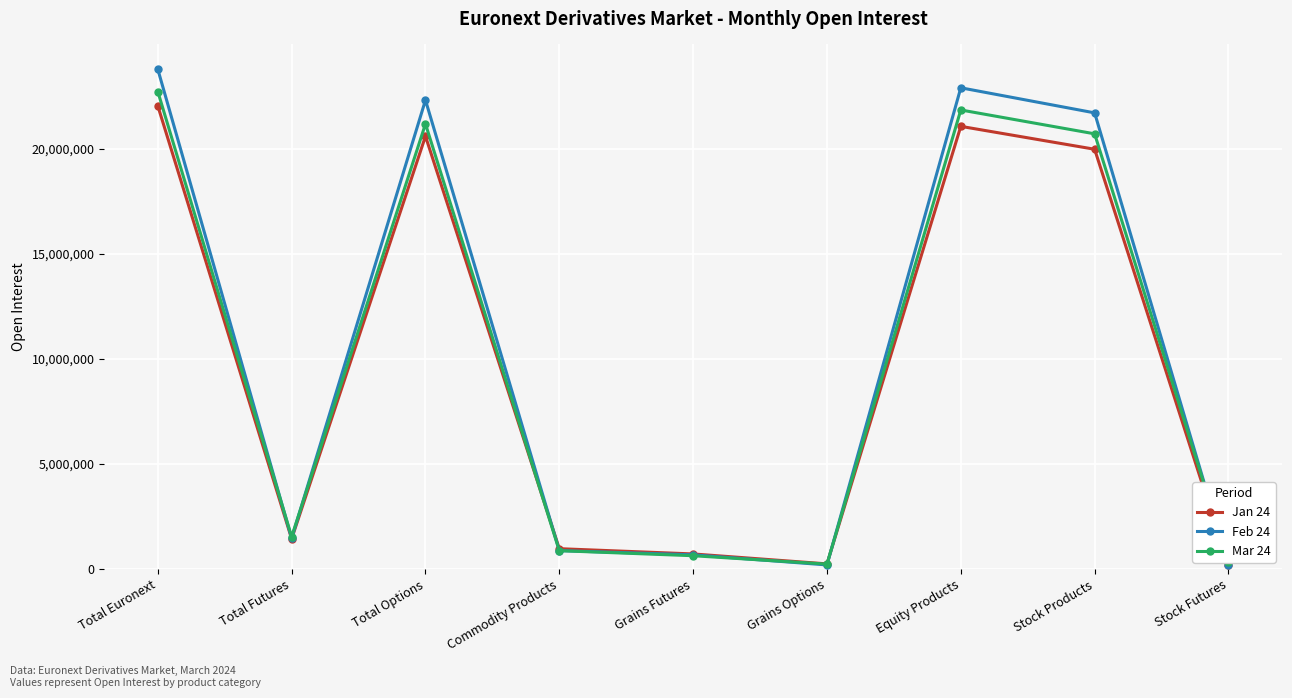

Is this an area chart (filled region under the line)?

No